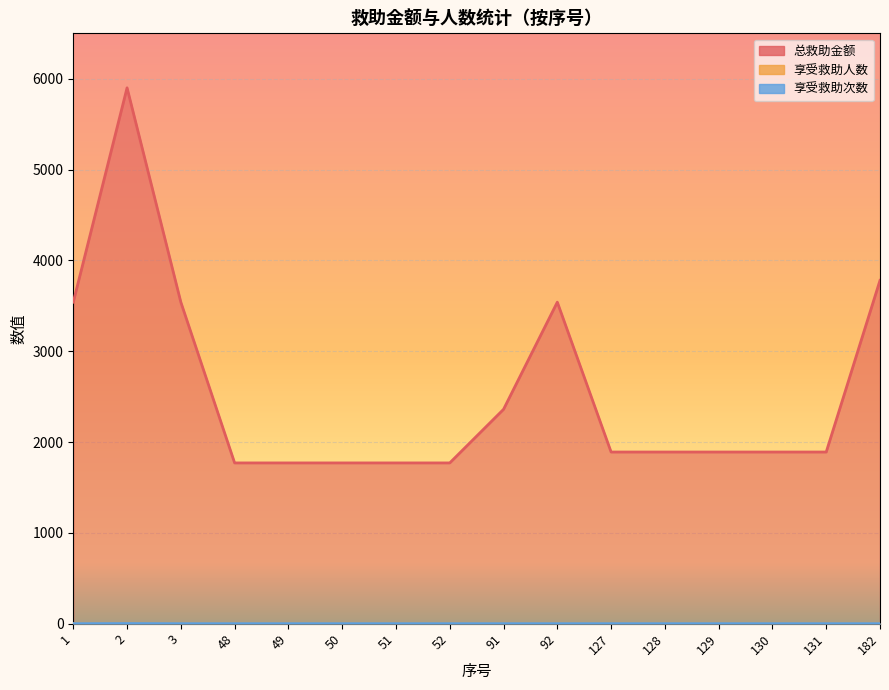

Where is 享受救助次数 nearest to the value 1?

1